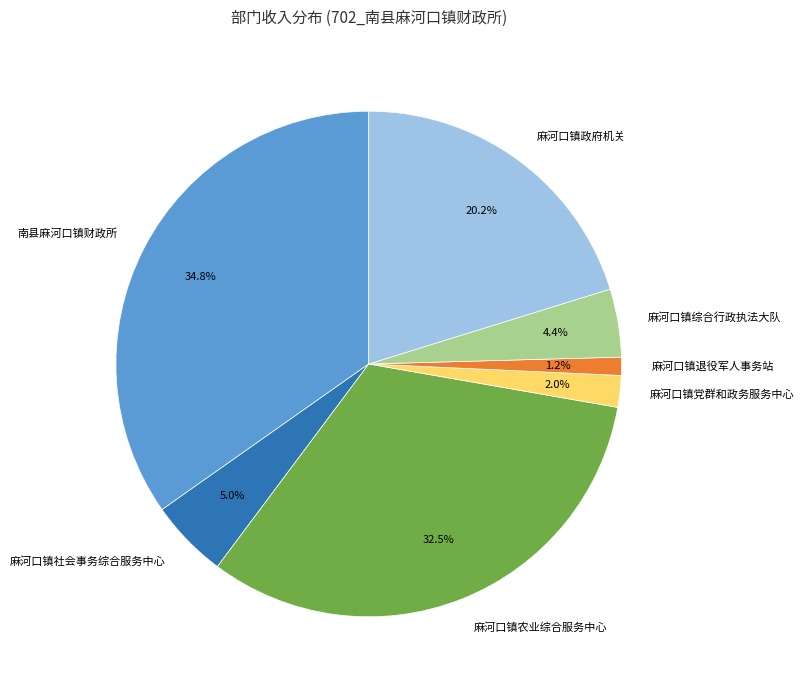

What is the smallest slice in the pie chart?

麻河口镇退役军人事务站